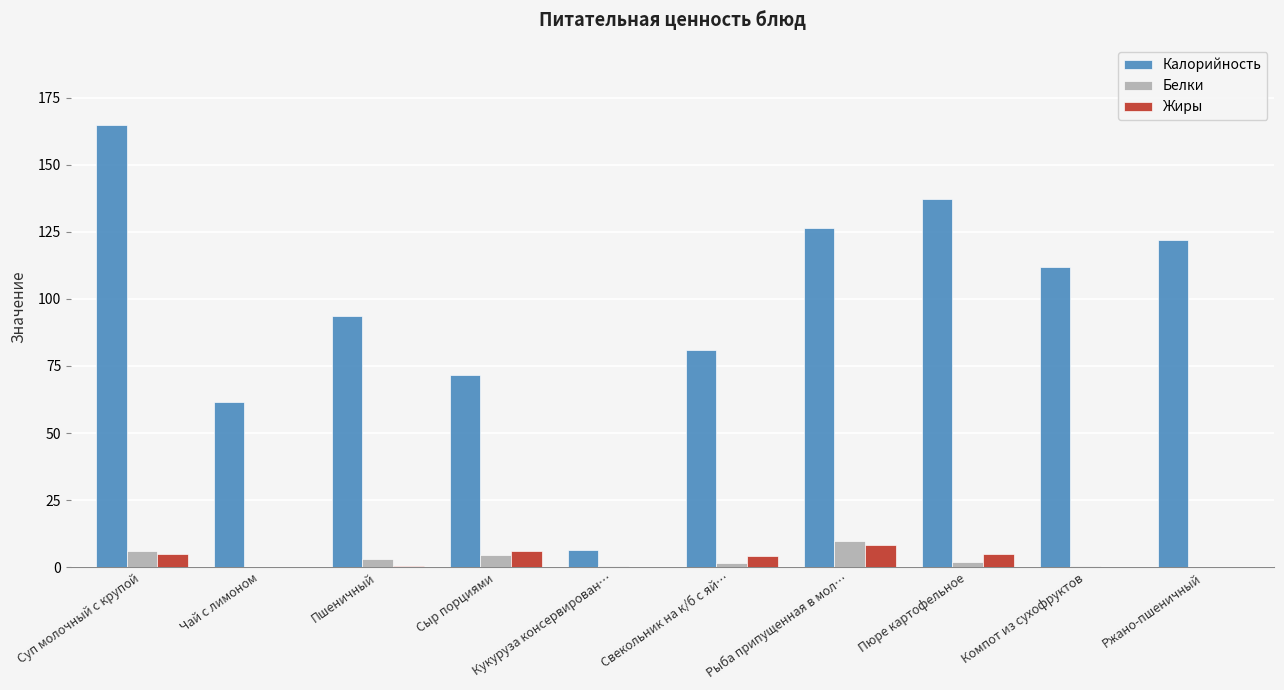

Which category has the highest value in the Калорийность series?

Суп молочный с крупой